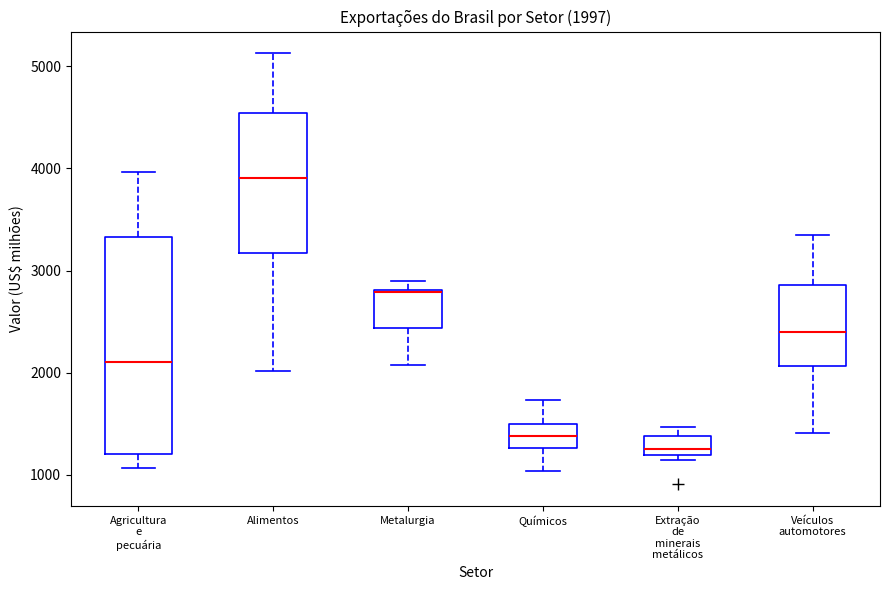

Which box has the lowest median line?

Extração de minerais metálicos